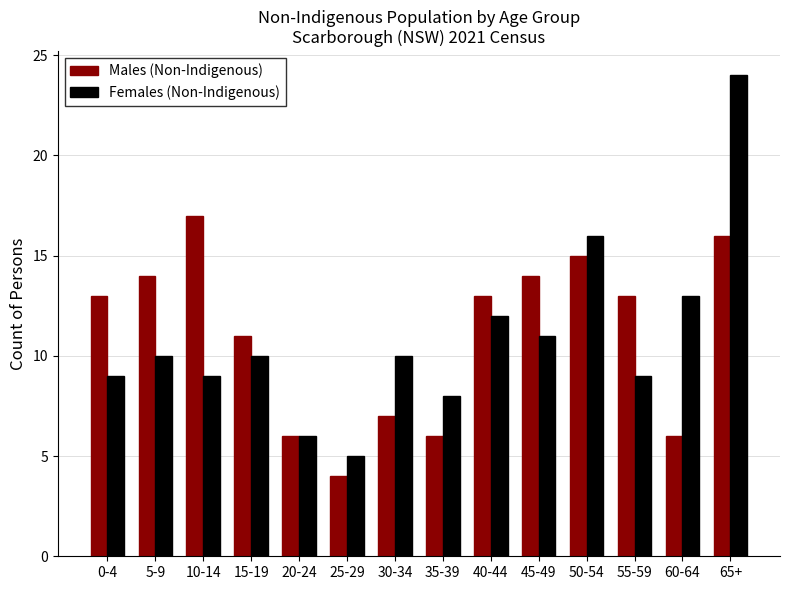

What is the greatest value displayed?

24